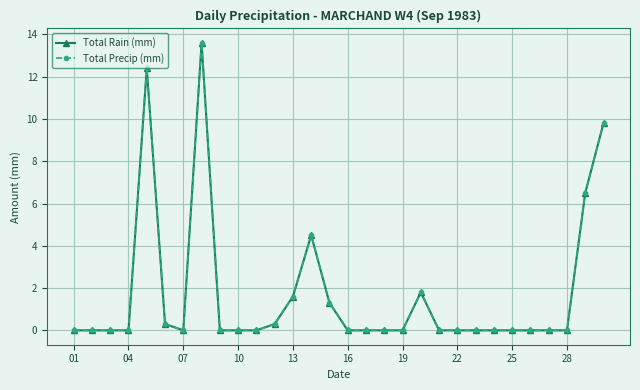

Does the chart have visible grid lines?

Yes